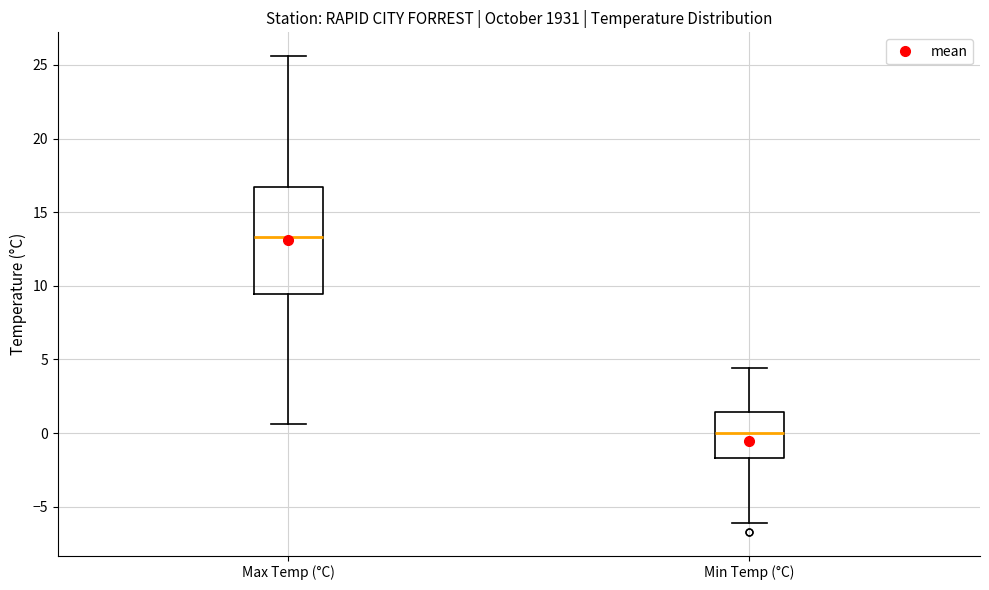

Which box is the tallest, from its lower edge to its upper edge?

Max Temp (°C)